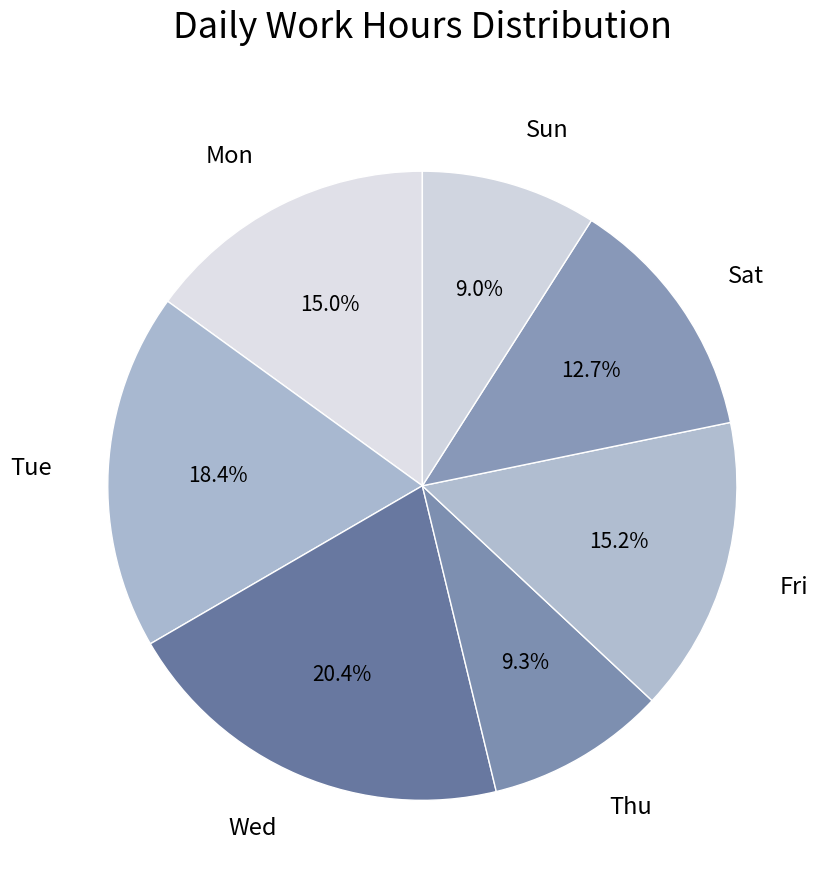

Between Sat and Tue, which is larger?

Tue